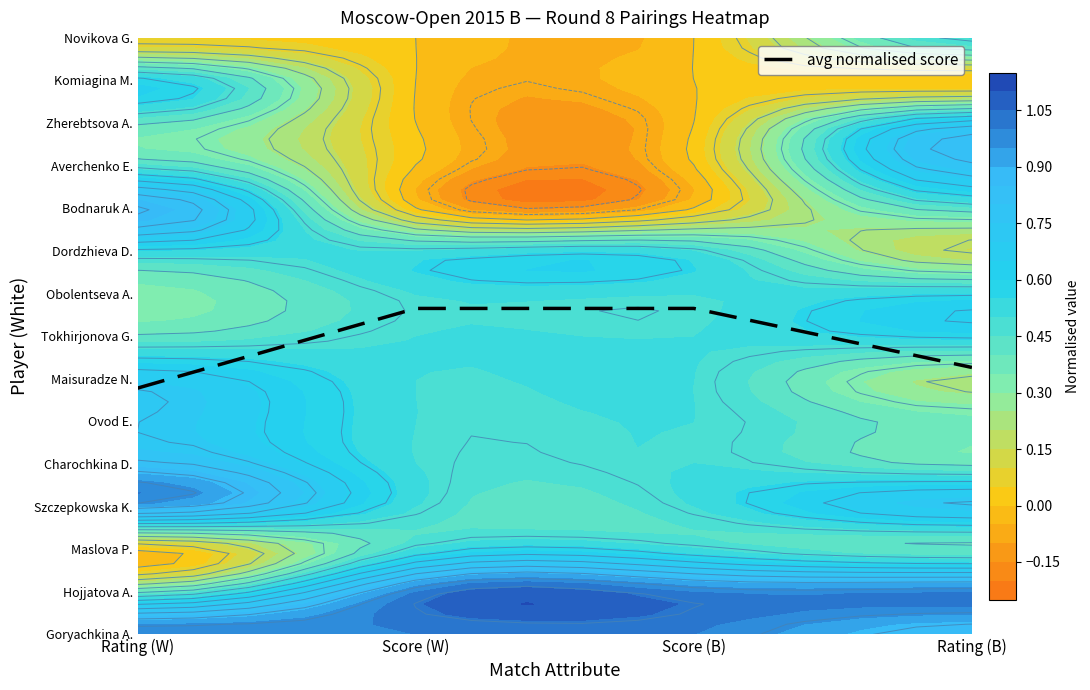

Reading left to right, extract all data points from this chart.

Rating (W)=5.8	Score (W)=7.6	Score (B)=7.6	Rating (B)=6.3